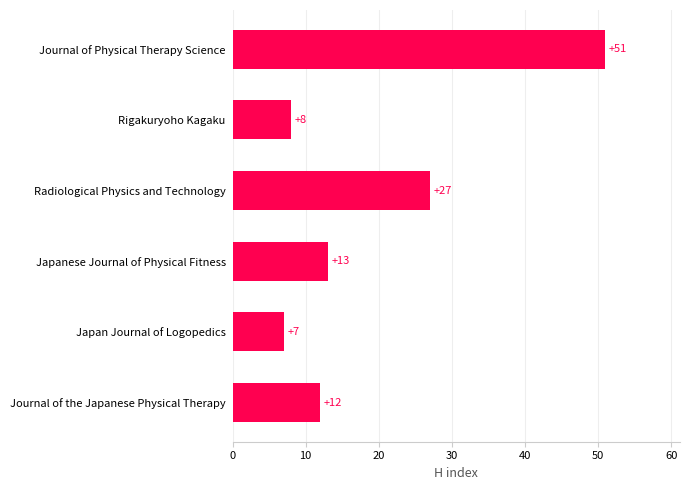

What is the sum of all values?

118